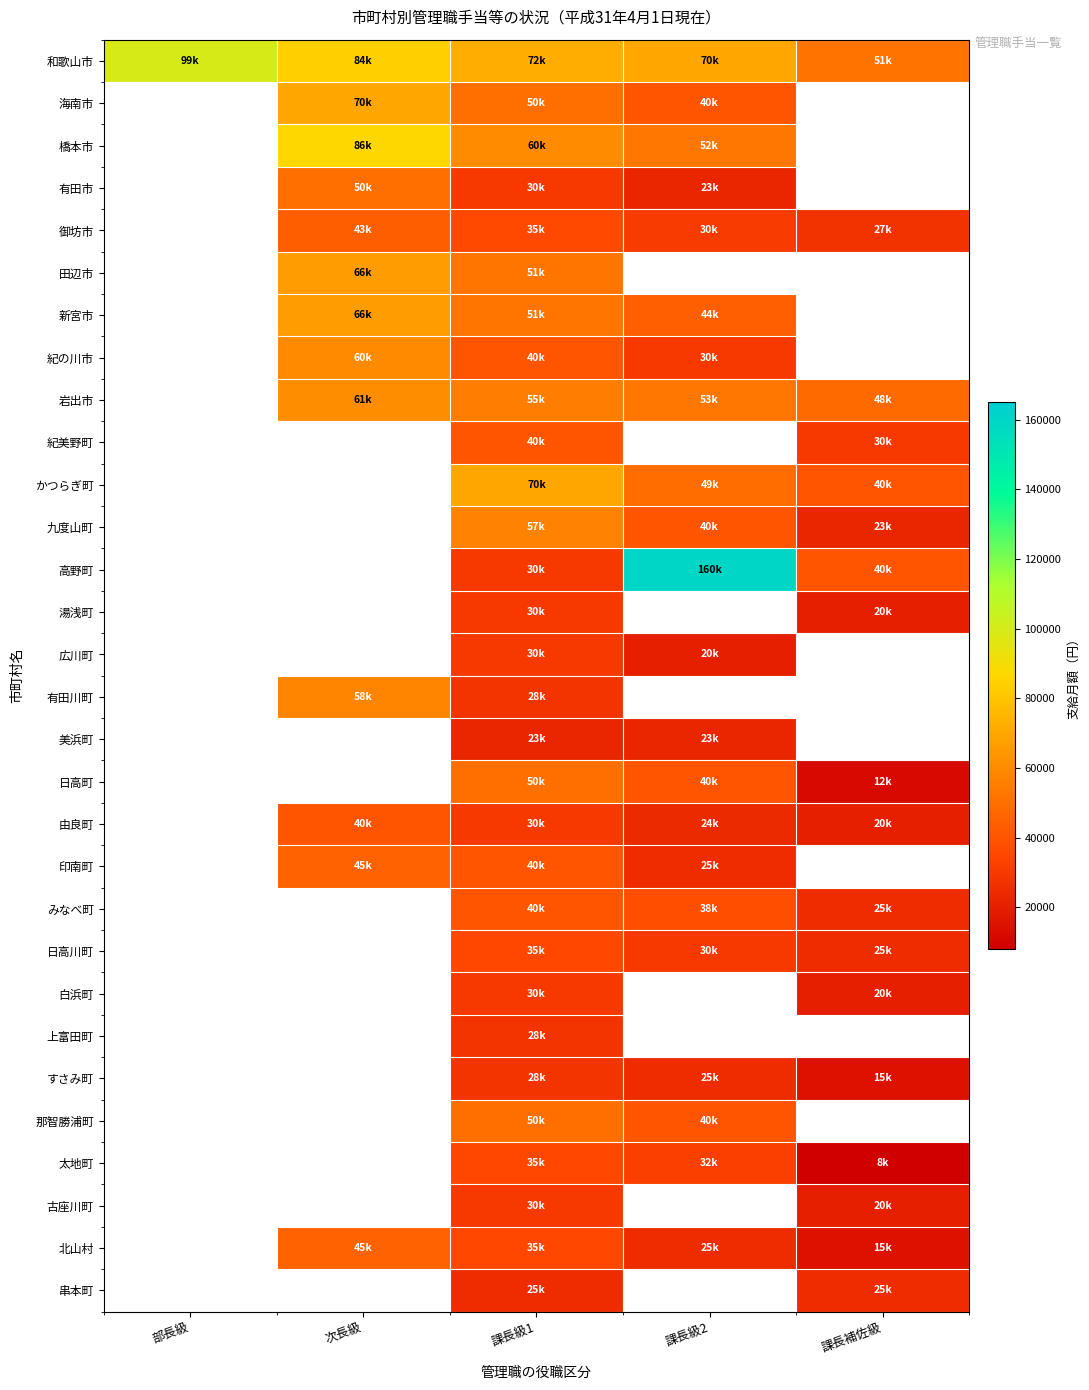

What is the spread (max minus min) of values at 次長級?

46800.0